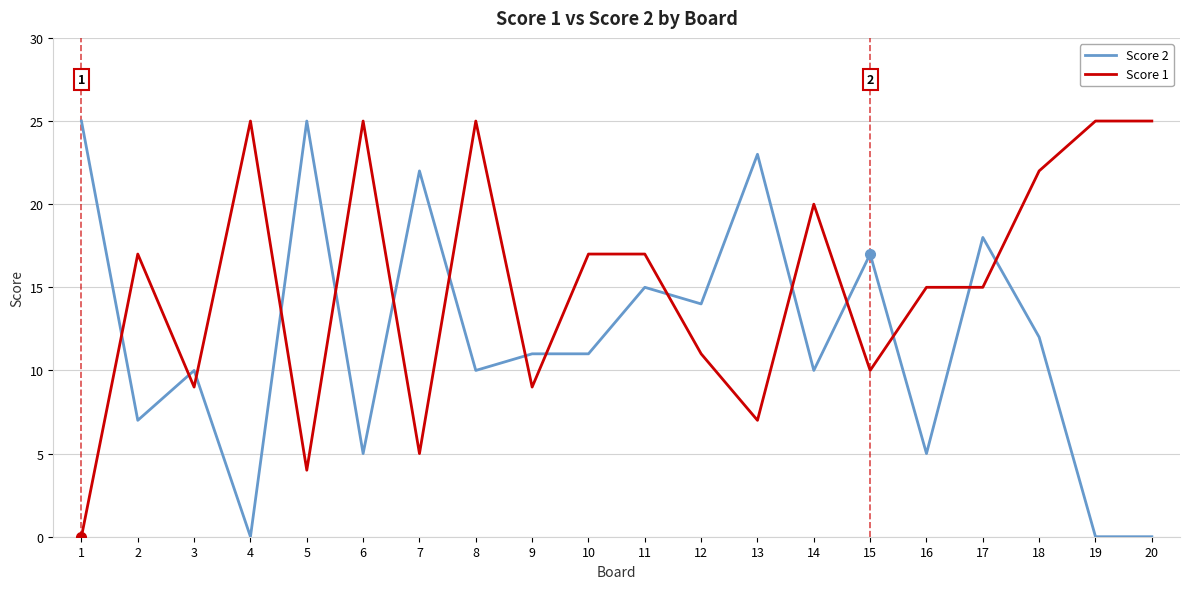

The Score 1 series shows 43 at 20. True or false?

False